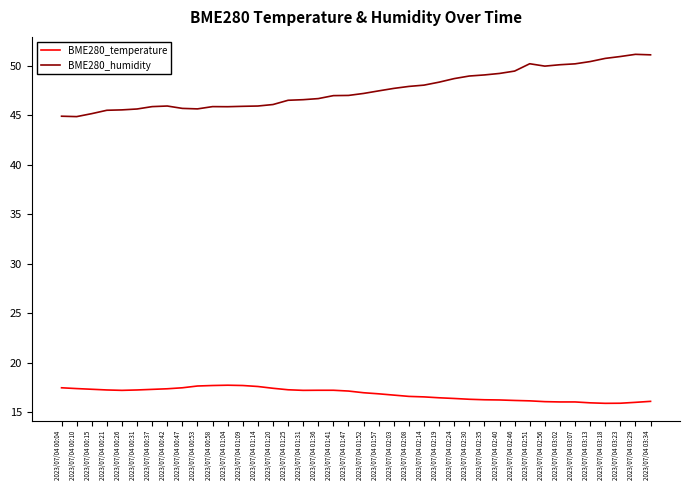

Is the value of BME280_temperature at 2023/07/04 02:08 greater than the value of BME280_humidity at 2023/07/04 02:35?

No